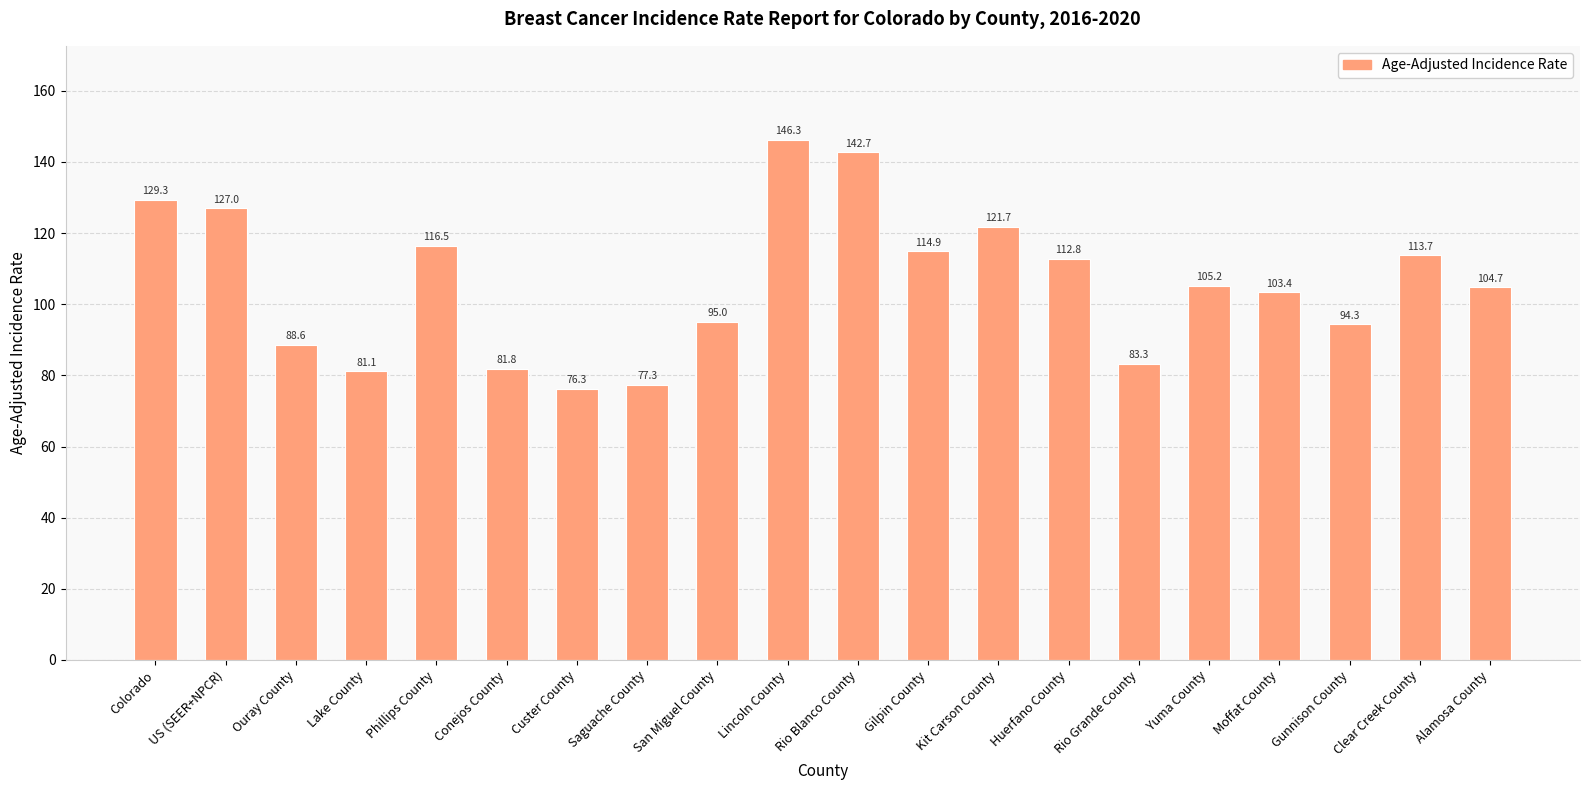

Is it true that the value at Moffat County is 25.5?

False